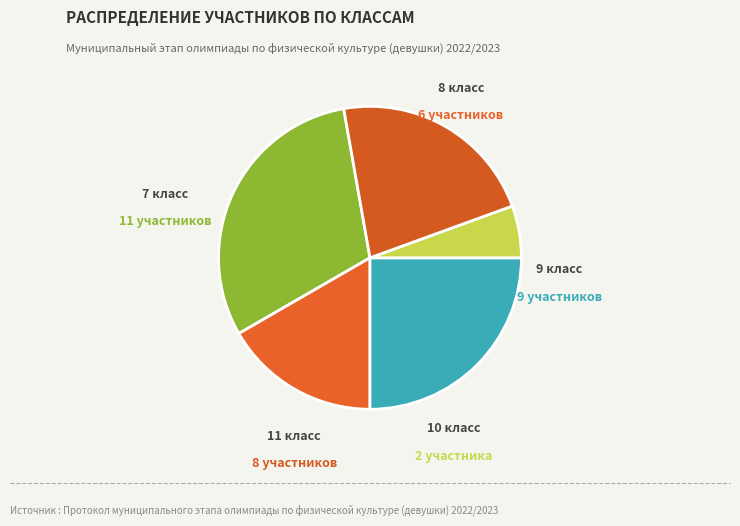

Is 10 класс the majority of the pie?

No